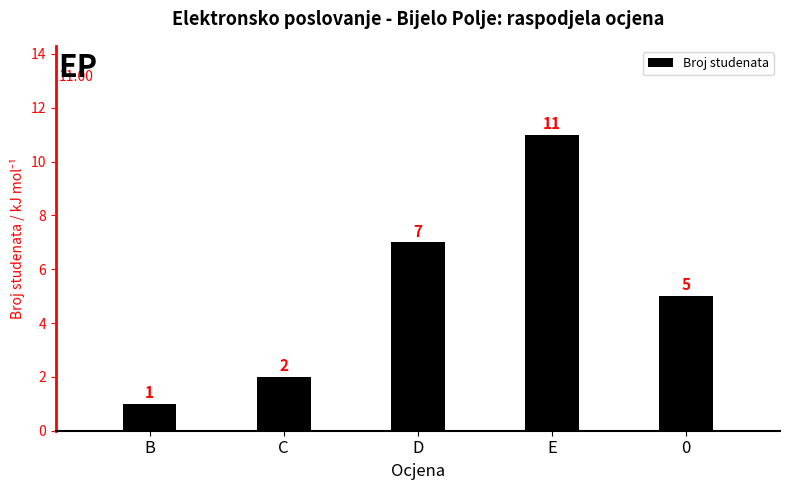

Reading left to right, transcribe all the data shown in this chart.

1	2	7	11	5